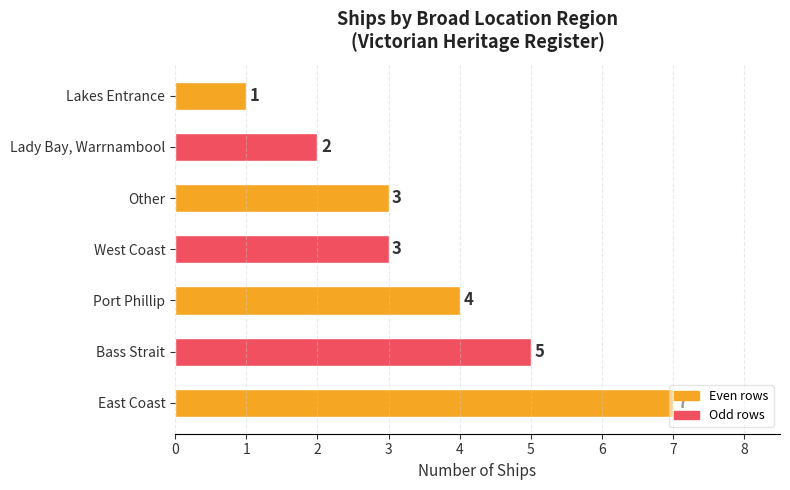

What is the difference between the maximum and minimum values?

6